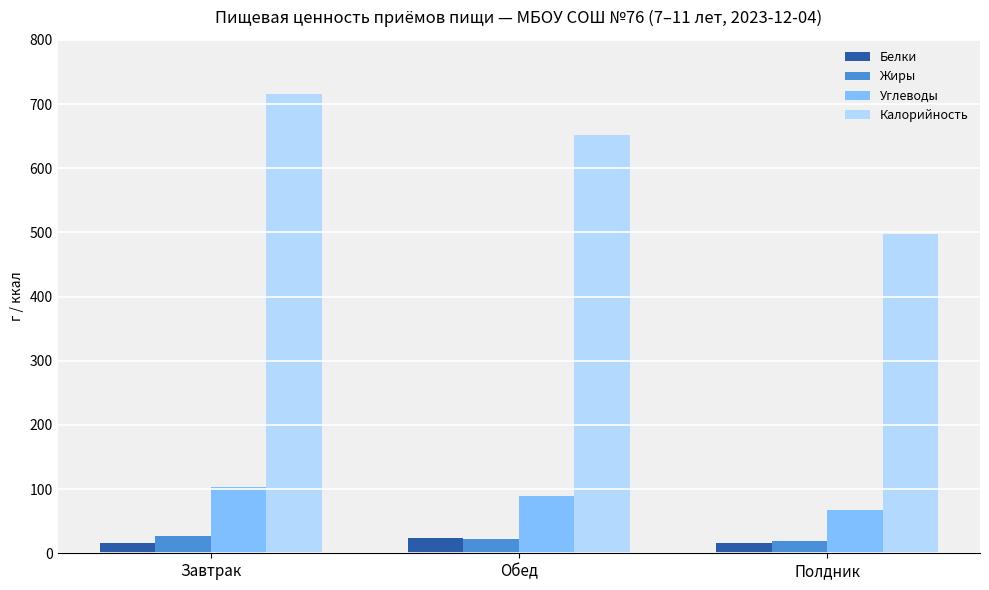

What value does the Белки series have at Полдник?

15.9